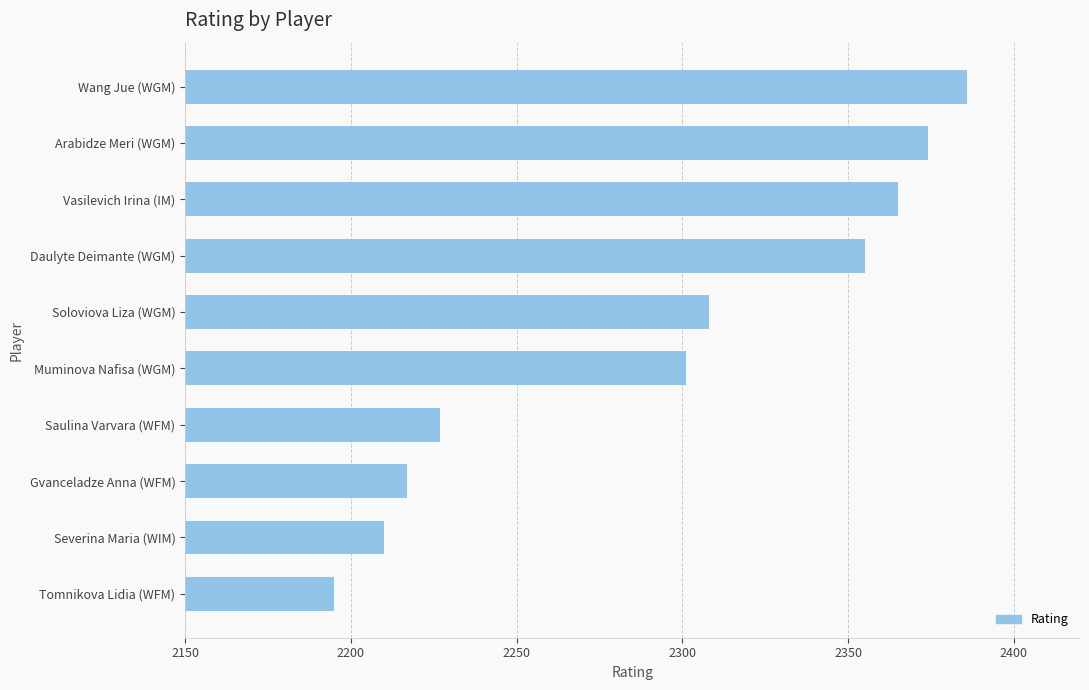

How many data points does each series have?

10